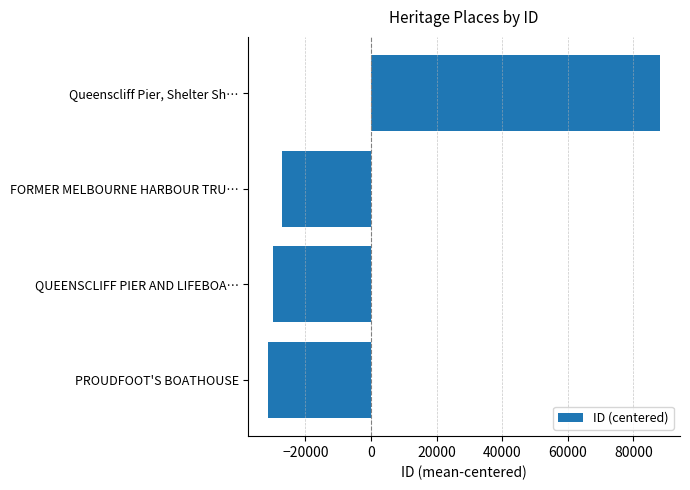

Reading top to bottom, extract all data points from this chart.

88224.5	-26946.5	-29940.5	-31337.5